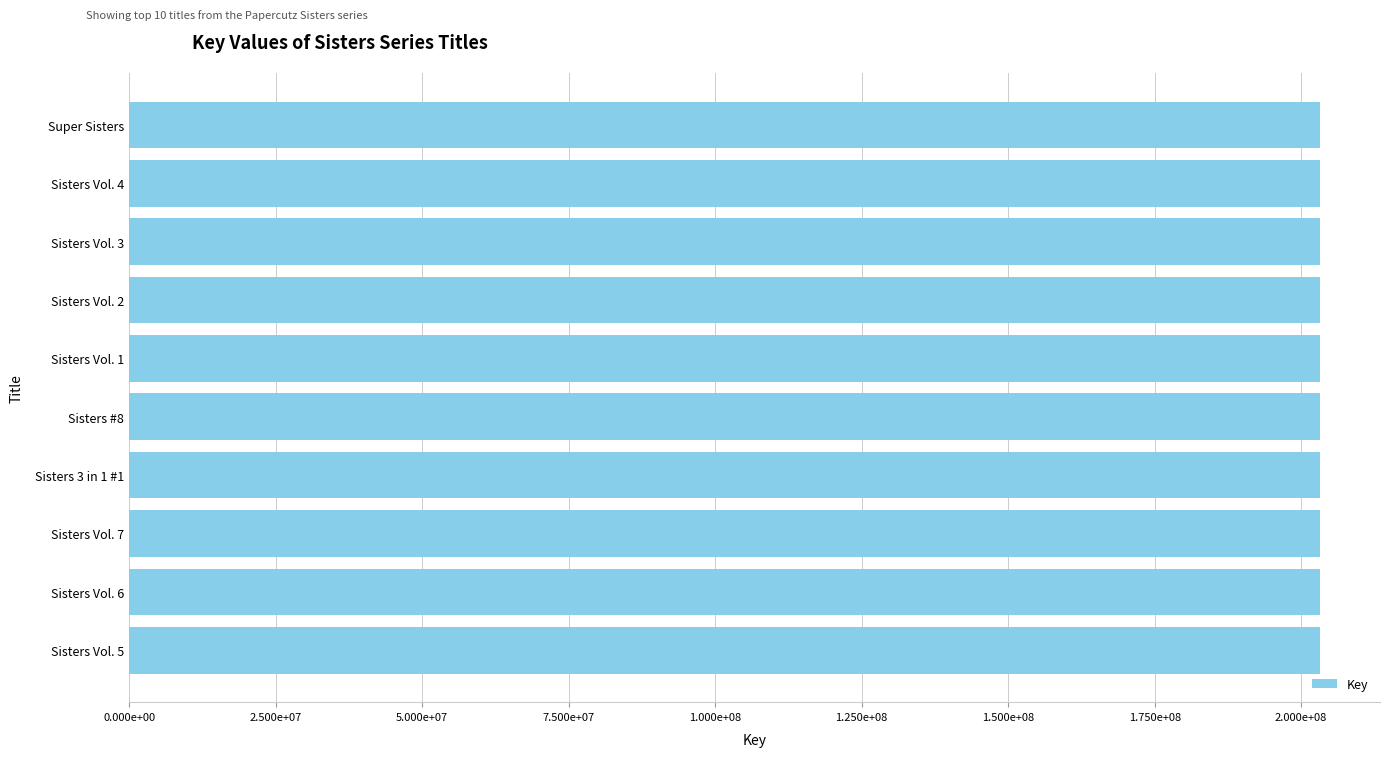

Does the chart contain any negative values?

No